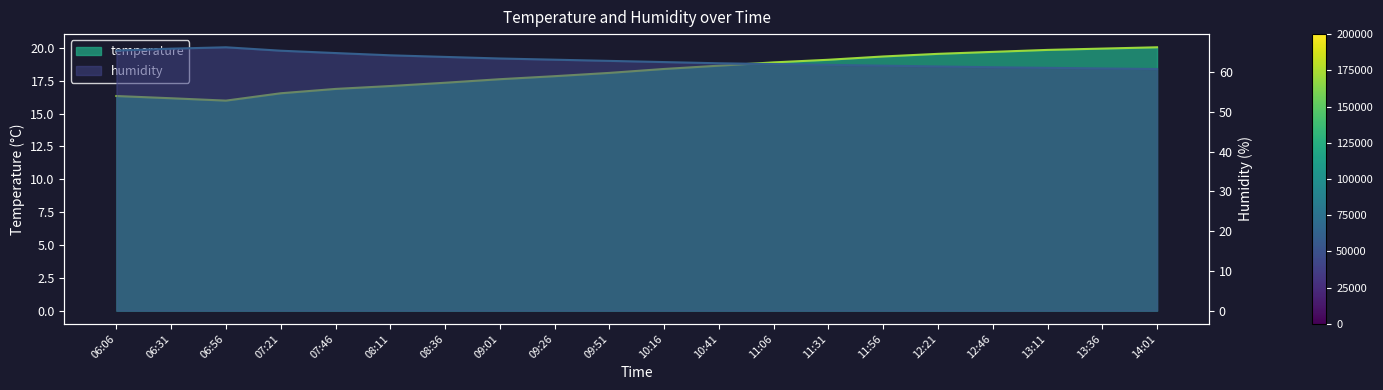

The temperature series shows 18.1 at 09:51. True or false?

True